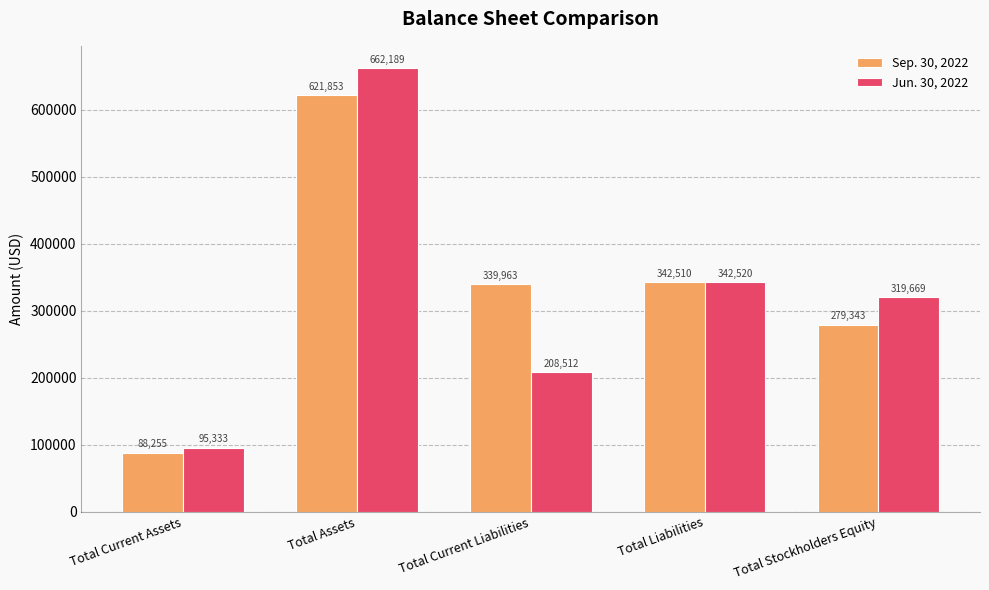

What is the label of the 5th bar from the right?

Total Current Assets